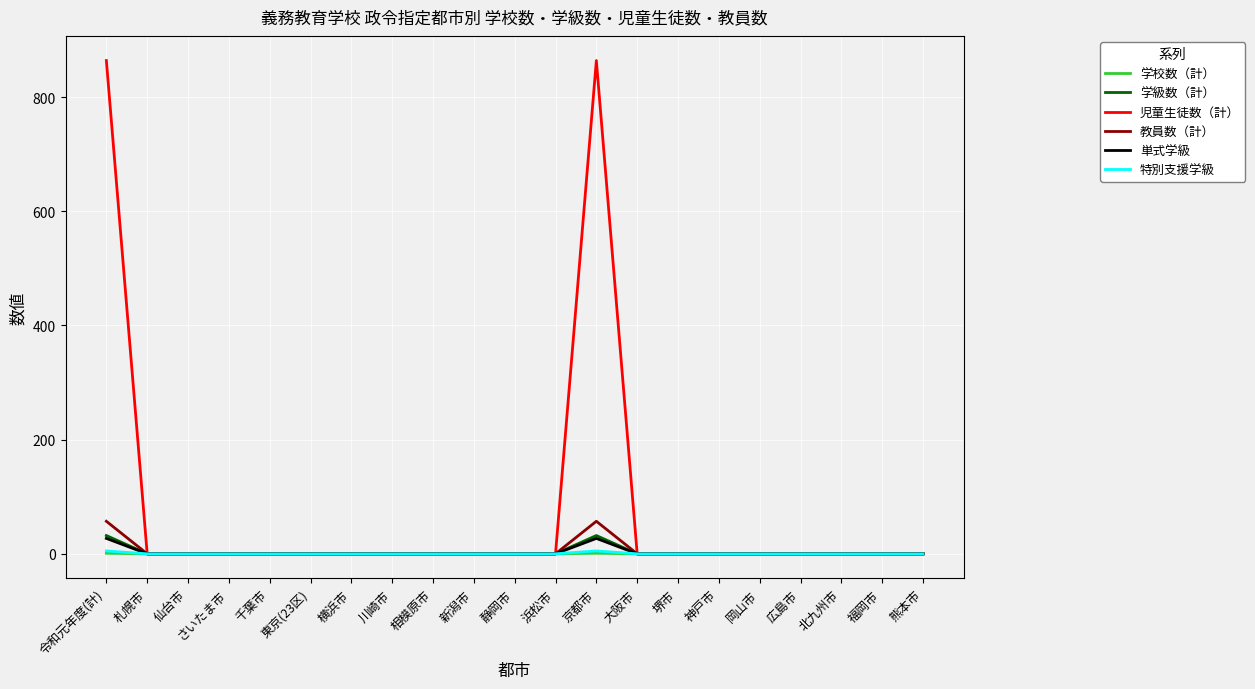

Is the value of 単式学級 at 令和元年度(計) greater than the value of 児童生徒数（計） at 静岡市?

Yes